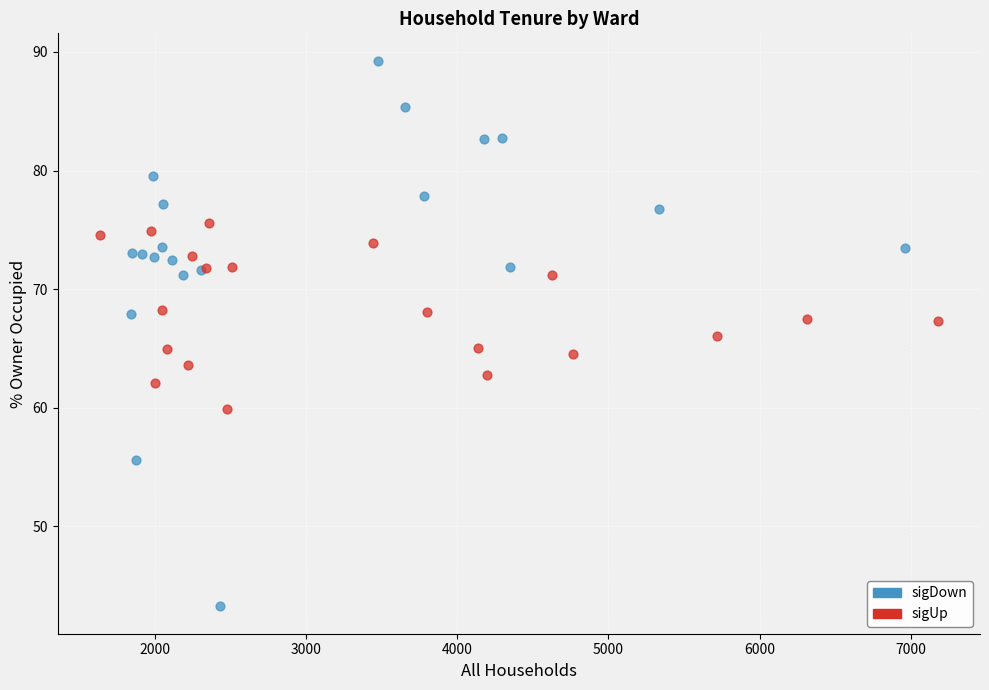

Which series reaches the maximum Y coordinate?

sigDown